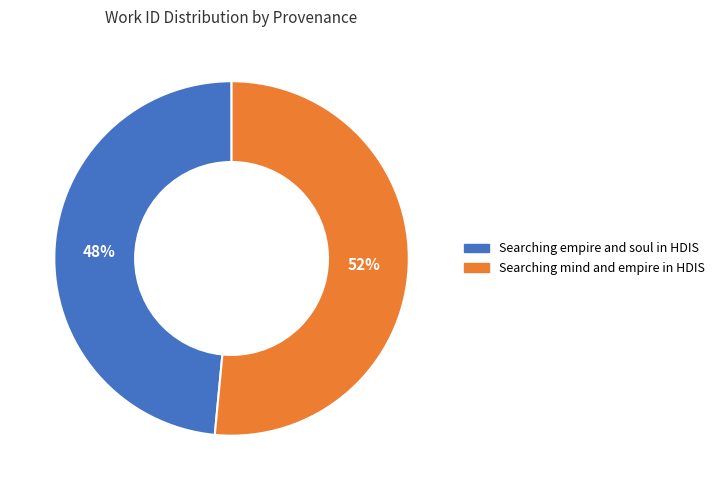

Which has a higher value, Searching empire and soul in HDIS or Searching mind and empire in HDIS?

Searching mind and empire in HDIS